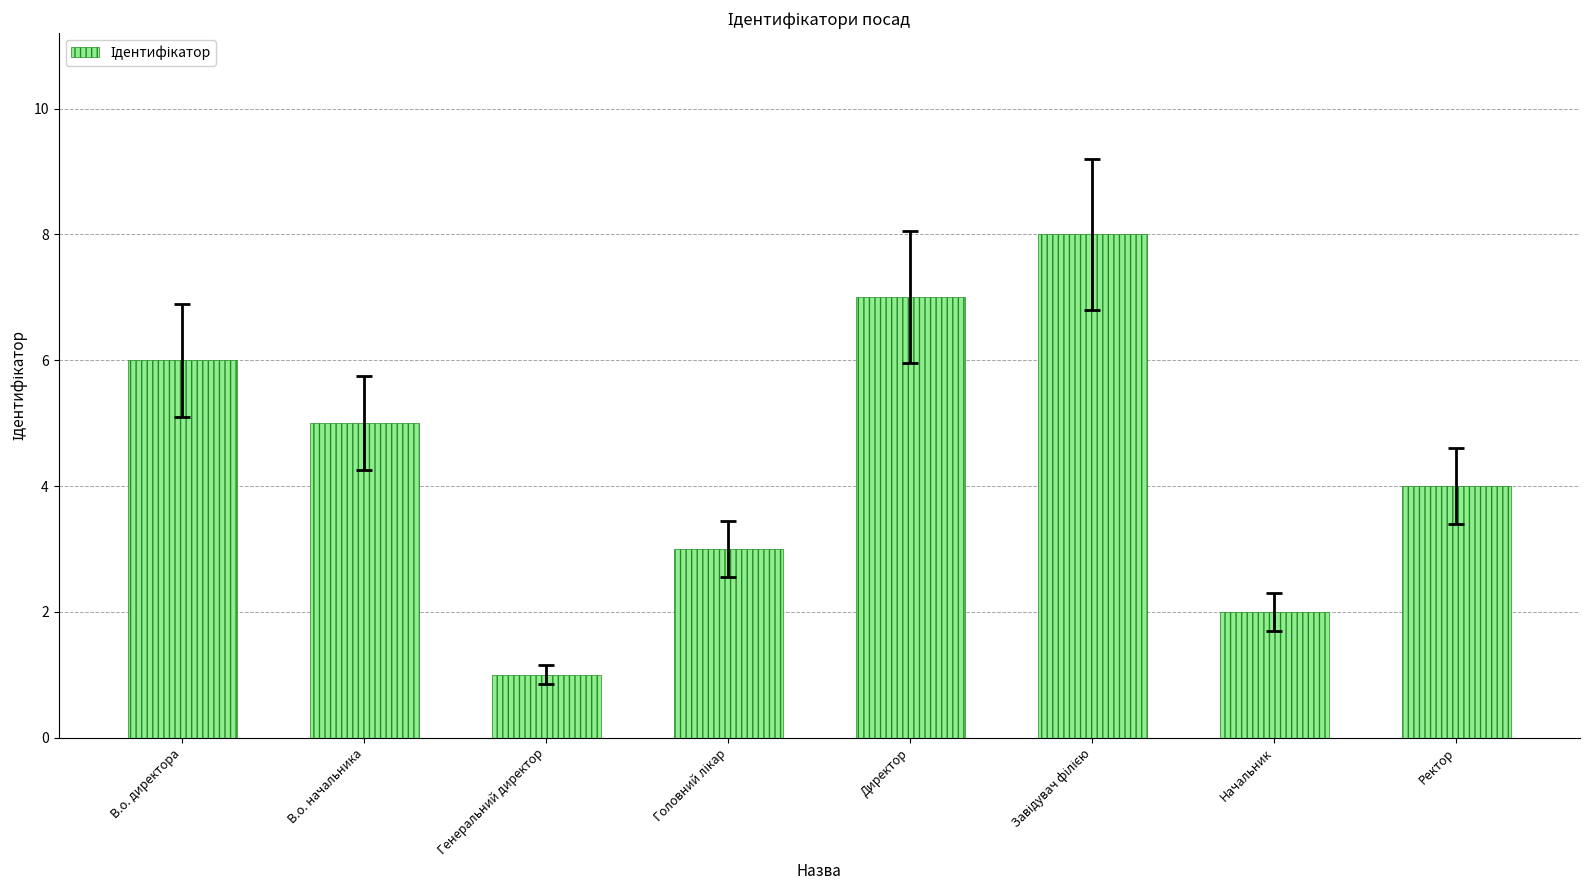

How many values are below 5?

4